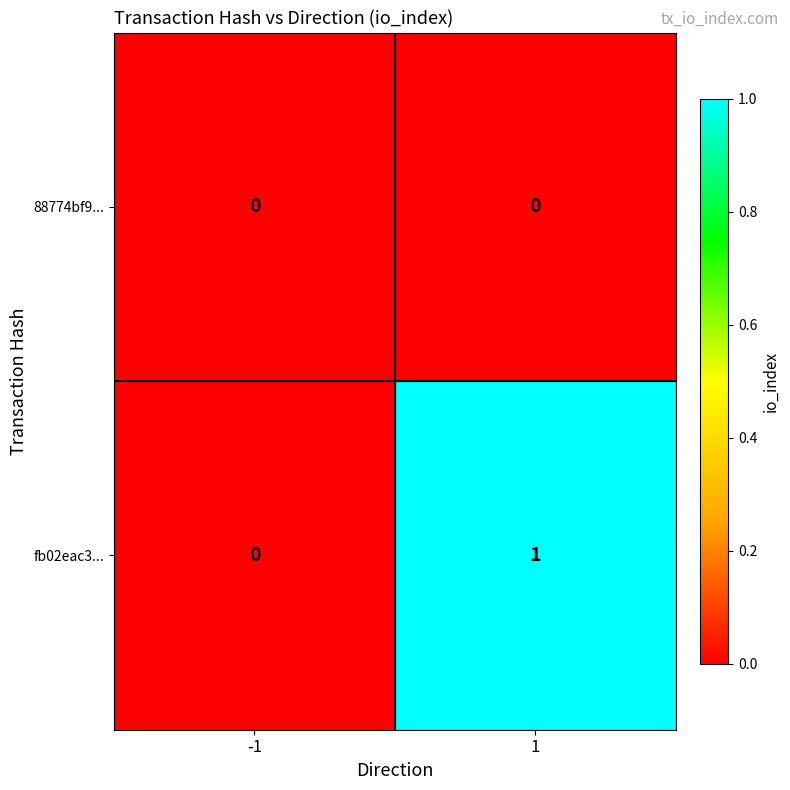

Rank the series at 1 from lowest to highest value.

88774bf9..., fb02eac3...